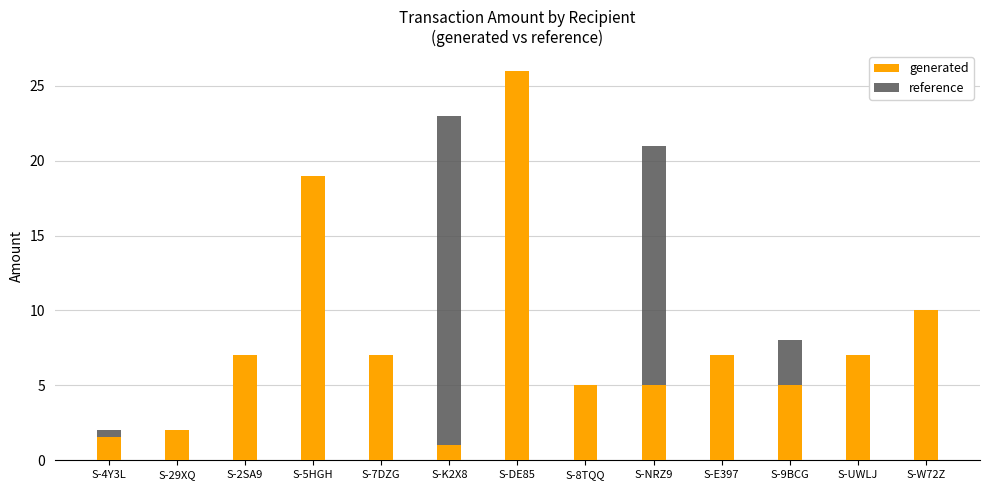

True or false: reference has a value of 1.3 at S-8TQQ.

False